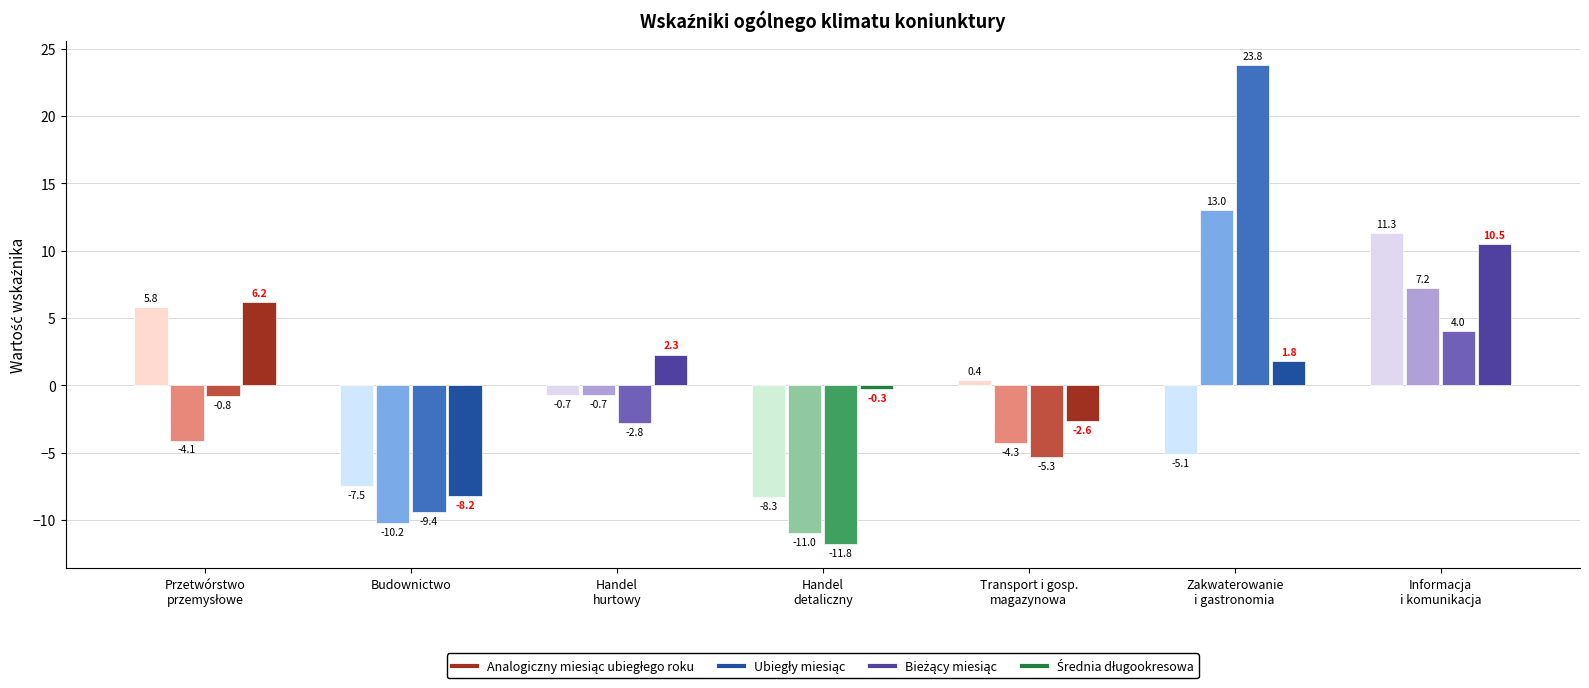

Reading right to left, list all the values displayed in this chart.

Analogiczny miesiąc ubiegłego roku: Informacja i komunikacja=11.3	Zakwaterowanie i gastronomia=-5.1	Transport i gospodarka magazynowa=0.4	Handel detaliczny=-8.3	Handel hurtowy=-0.7	Budownictwo=-7.5	Przetwórstwo przemysłowe=5.8
Ubiegły miesiąc: Informacja i komunikacja=7.2	Zakwaterowanie i gastronomia=13.0	Transport i gospodarka magazynowa=-4.3	Handel detaliczny=-11.0	Handel hurtowy=-0.7	Budownictwo=-10.2	Przetwórstwo przemysłowe=-4.1
Bieżący miesiąc: Informacja i komunikacja=4.0	Zakwaterowanie i gastronomia=23.8	Transport i gospodarka magazynowa=-5.3	Handel detaliczny=-11.8	Handel hurtowy=-2.8	Budownictwo=-9.4	Przetwórstwo przemysłowe=-0.8
Średnia długookresowa: Informacja i komunikacja=10.5	Zakwaterowanie i gastronomia=1.8	Transport i gospodarka magazynowa=-2.6	Handel detaliczny=-0.3	Handel hurtowy=2.3	Budownictwo=-8.2	Przetwórstwo przemysłowe=6.2